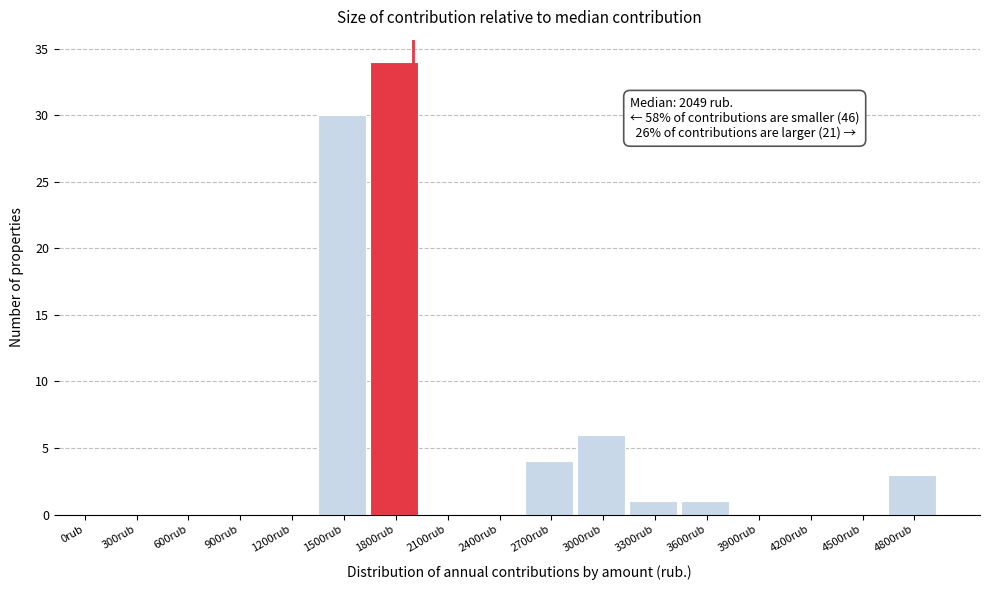

Reading right to left, extract all data points from this chart.

4800rub=3	4500rub=0	4200rub=0	3900rub=0	3600rub=1	3300rub=1	3000rub=6	2700rub=4	2400rub=0	2100rub=0	1800rub=34	1500rub=30	1200rub=0	900rub=0	600rub=0	300rub=0	0rub=0